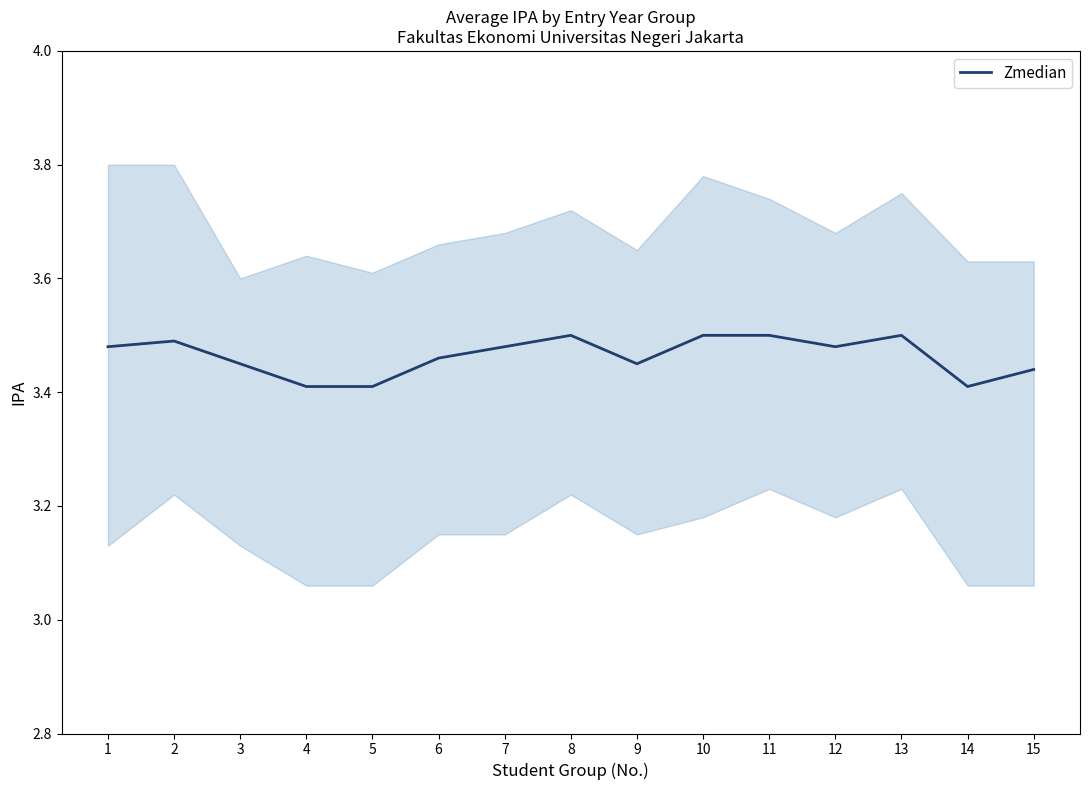

True or false: there are more than 2 points higher than both neighbors.

True